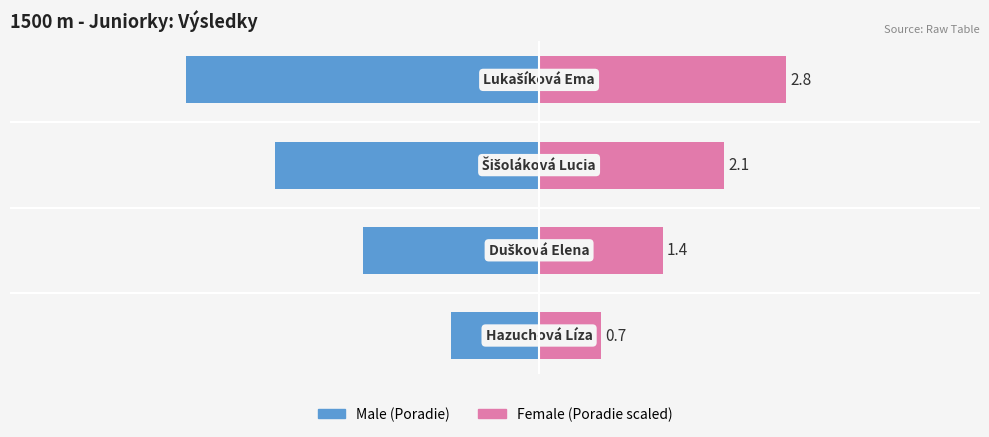

Reading left to right, extract all data points from this chart.

−6=0.7	−4=1.4	−2=2.1	0=2.8